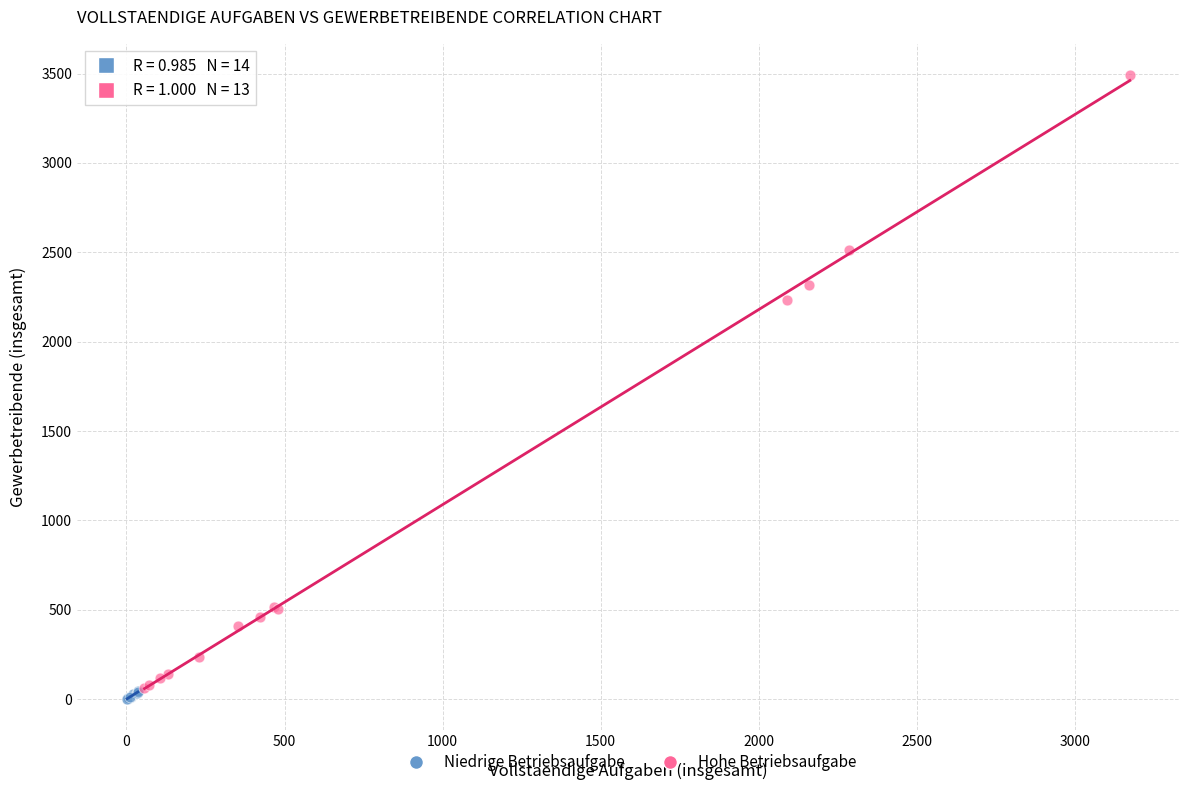

Which series reaches the maximum Y coordinate?

Hohe Betriebsaufgabe